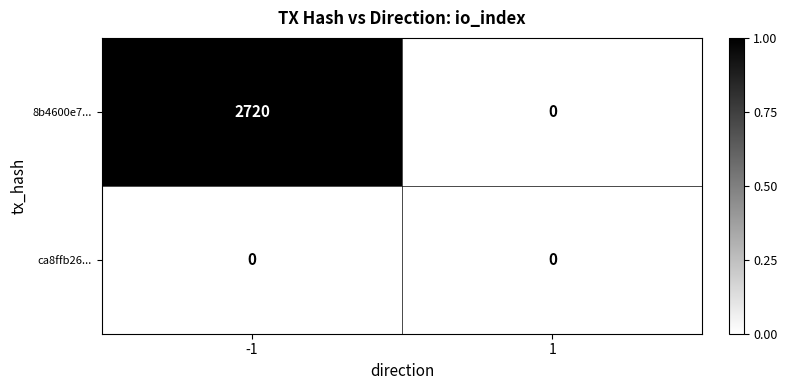

Is it true that 8b4600e7... equals 0 at 1?

True